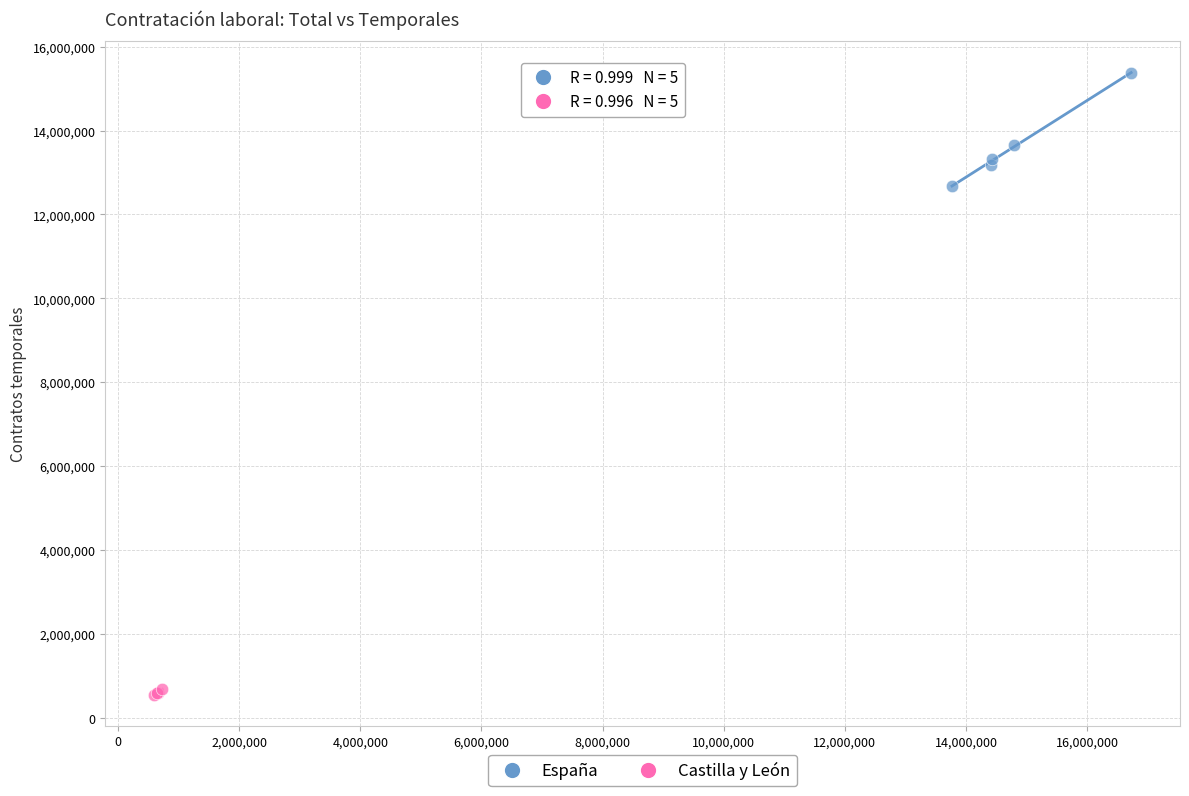

Which series reaches the maximum Y coordinate?

España